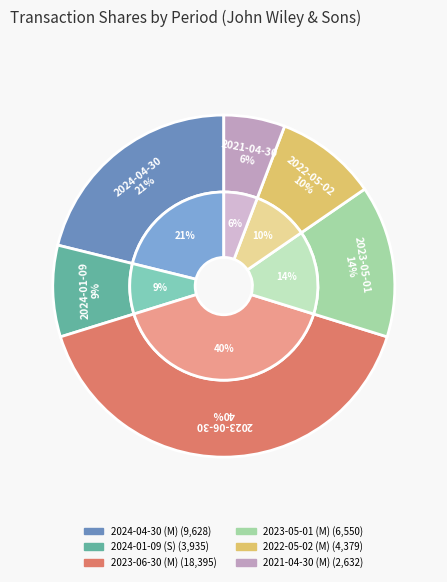

Does 2023-05-01 (M) account for over 50% of the chart?

No